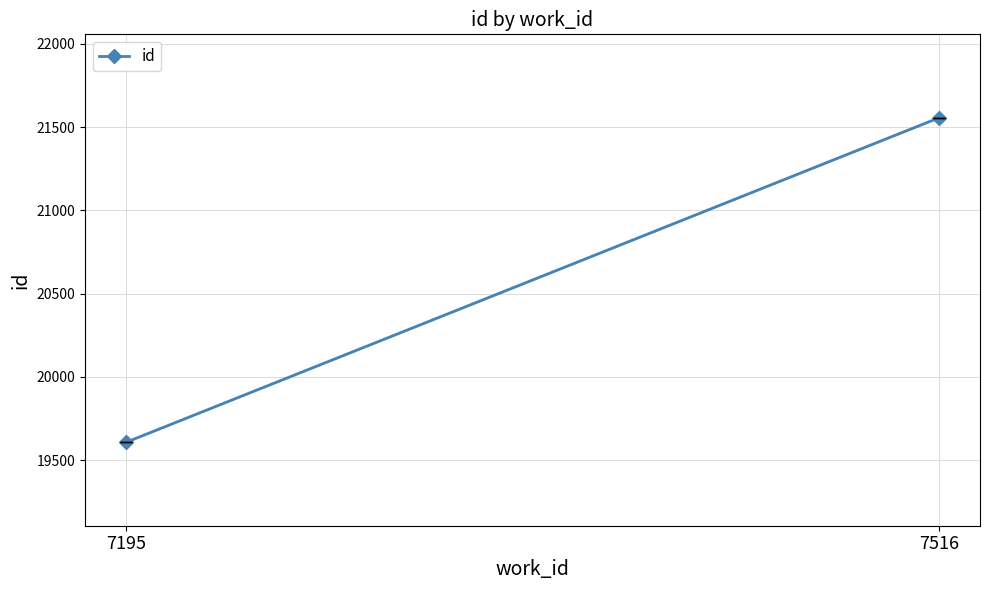

The value at 7516 is 21557.5. True or false?

True